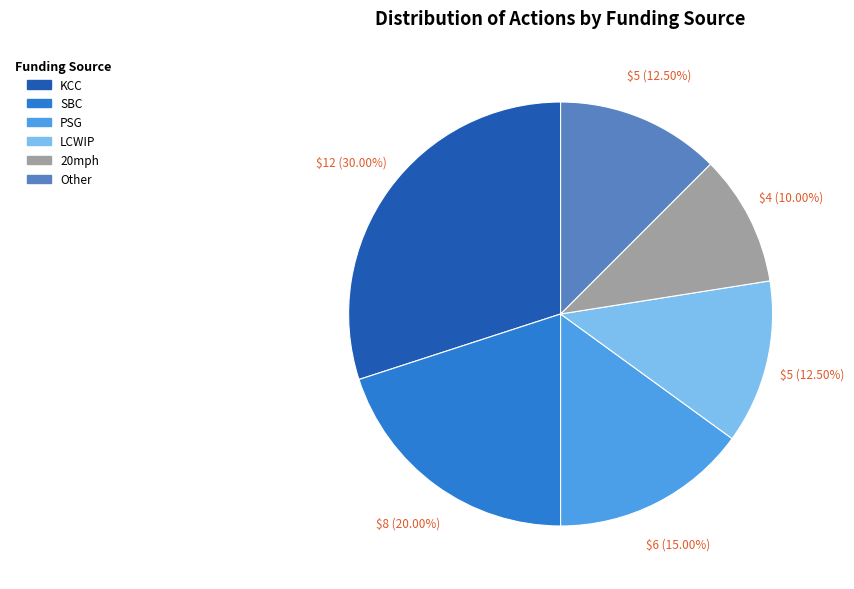

Does PSG represent more than half of the total?

No